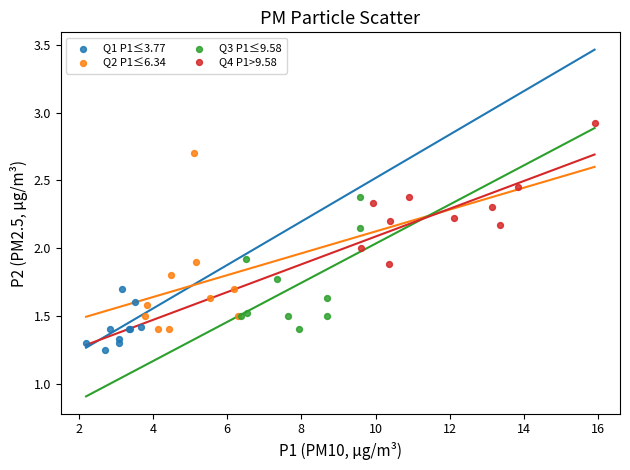

Which series has the widest spread of Y values?

Q2 P1≤6.34